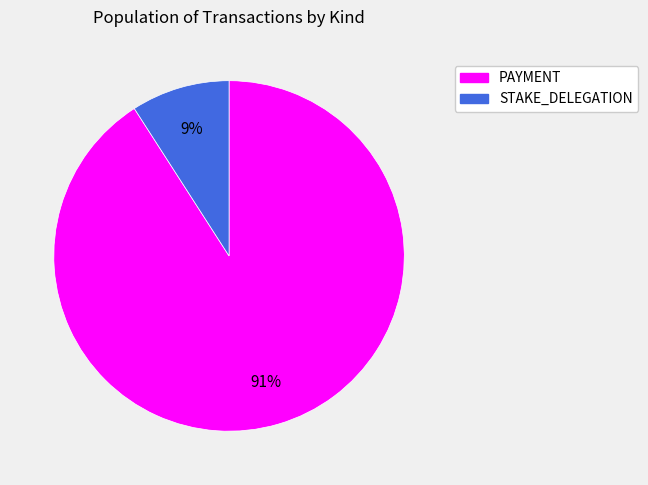

To the nearest percent, what is the average slice percentage?

50%